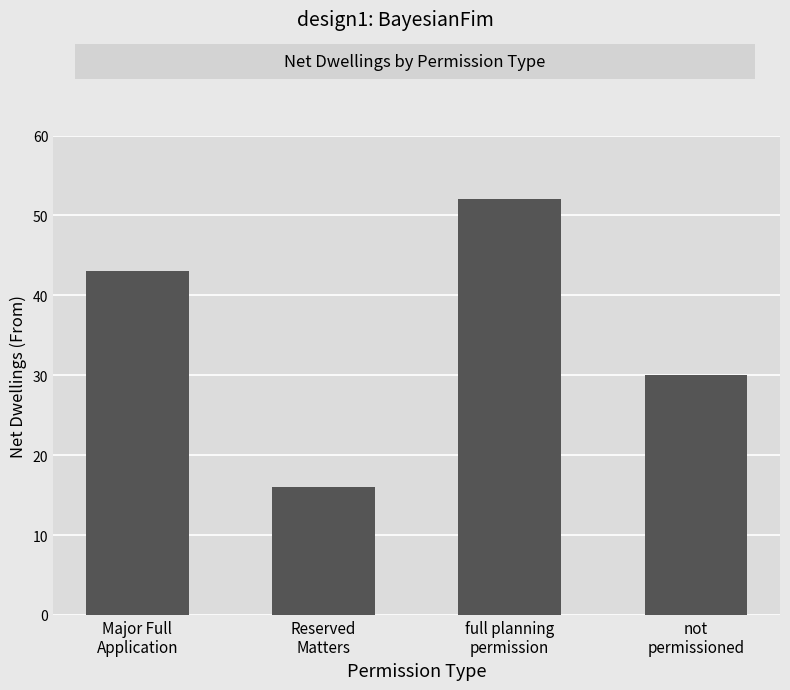

At which category does the chart reach its peak across all series?

full planning
permission